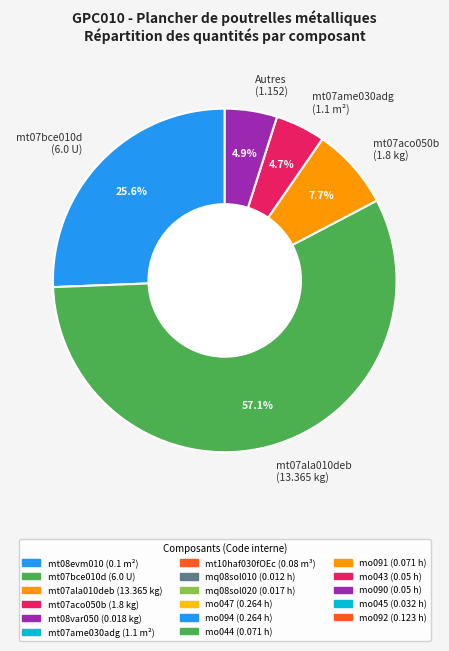

How many segments does this pie chart have?

5